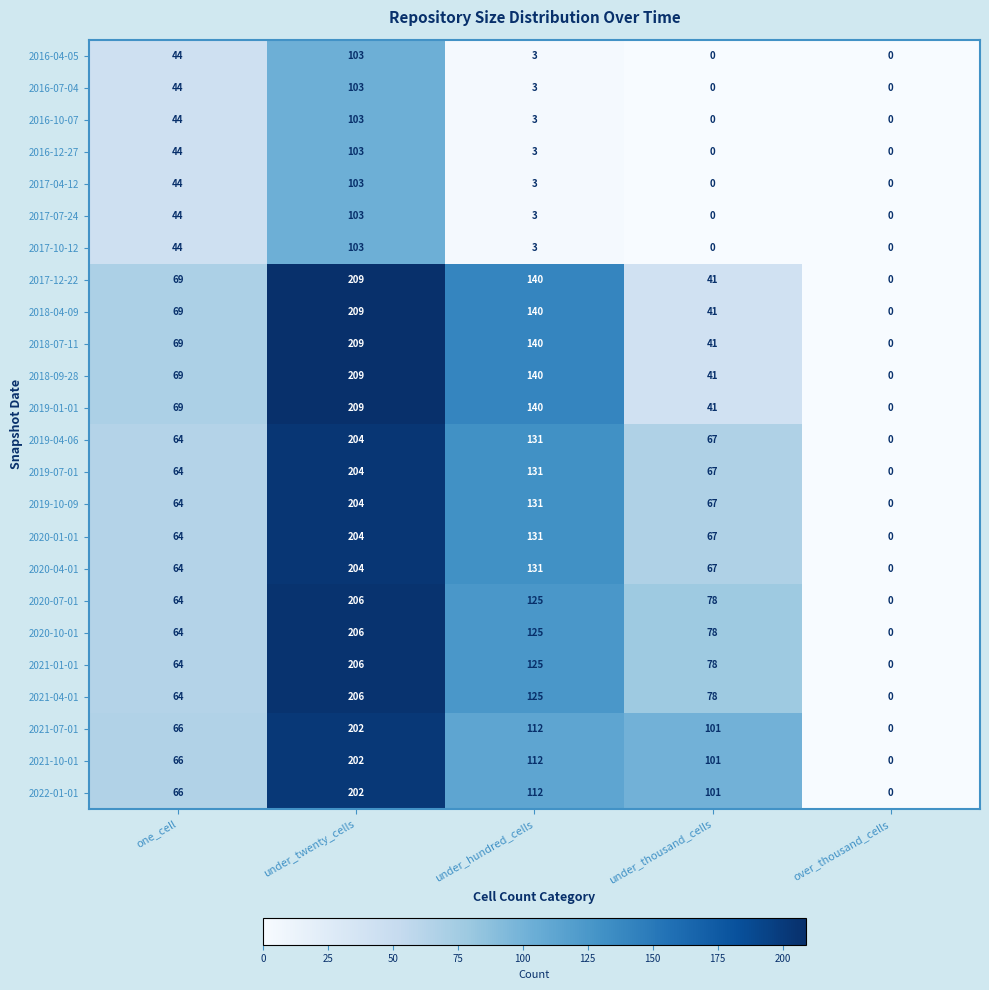

What is the sum of the 2021-04-01 values at under_twenty_cells and under_thousand_cells?

284